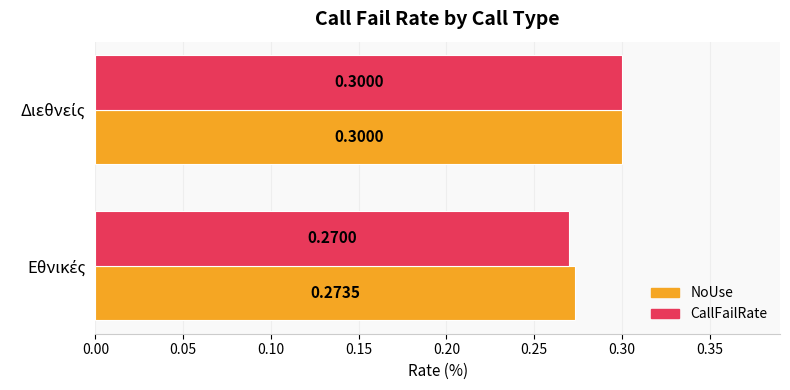

Rank the series by their average value, from highest to lowest.

NoUse, CallFailRate